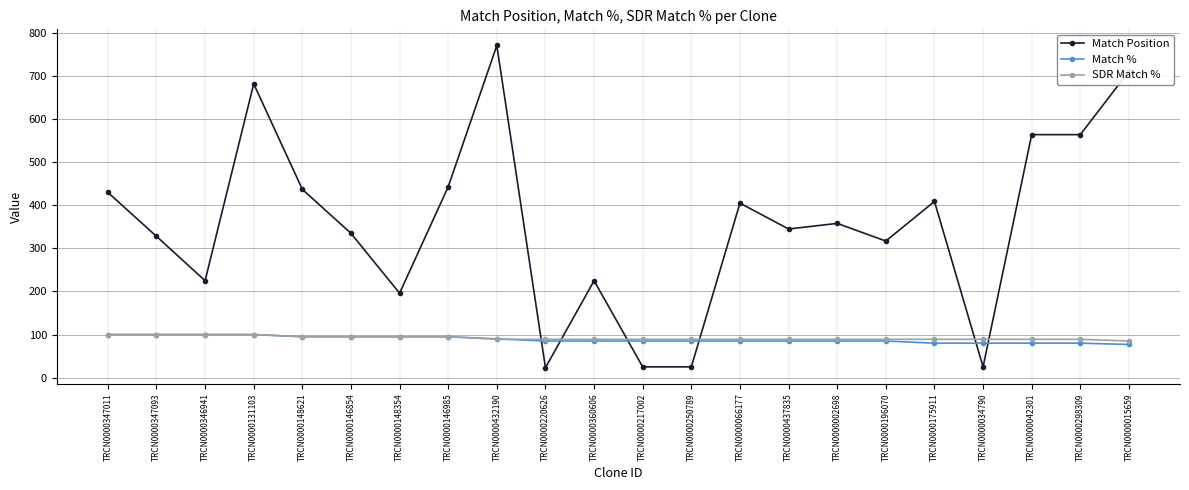

What is the difference between the second highest and minimum values in the Match Position series?

688